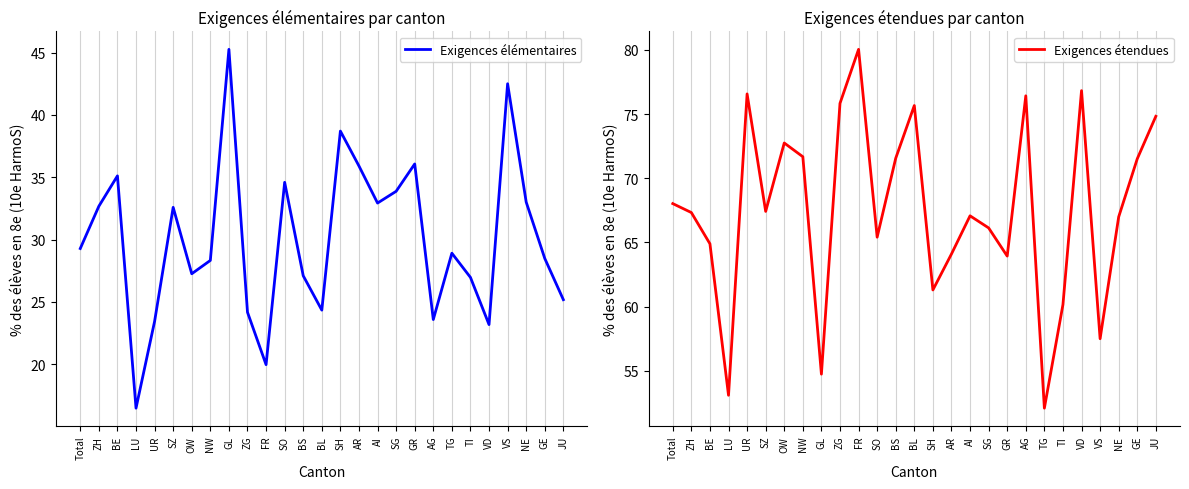

At which category is the sum across all series the highest?

ZH